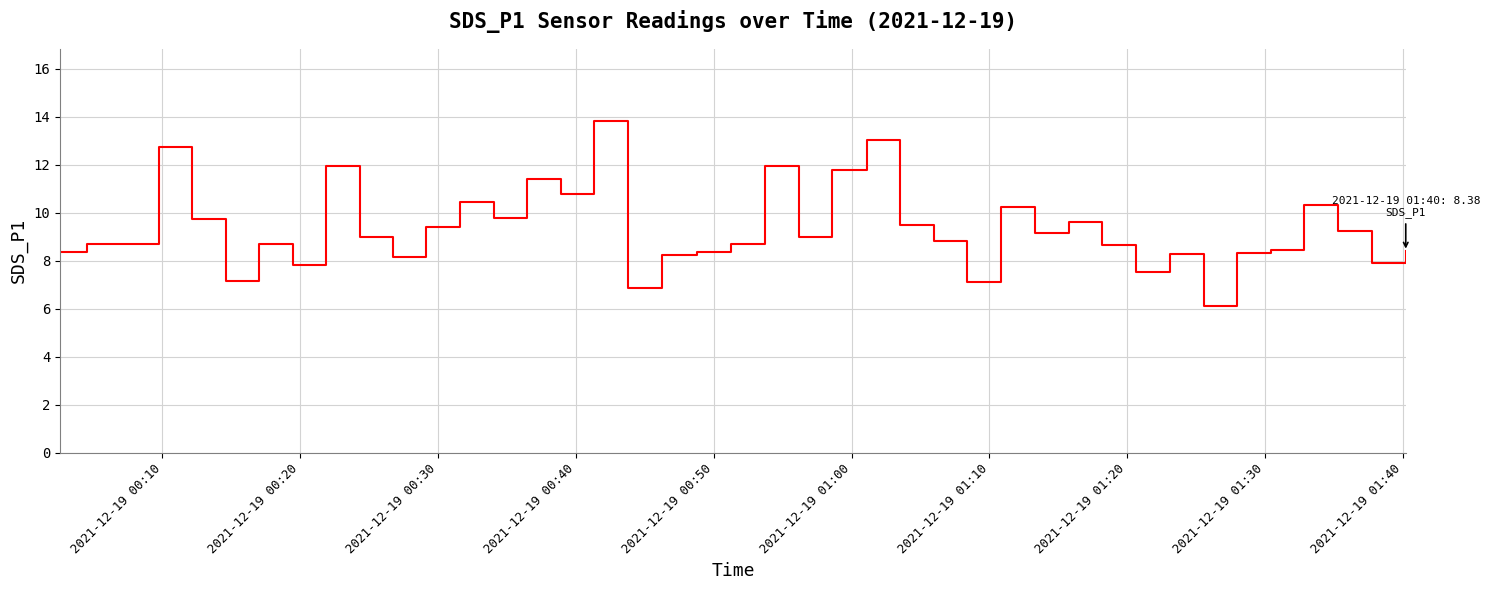

What is the greatest value displayed?

13.8